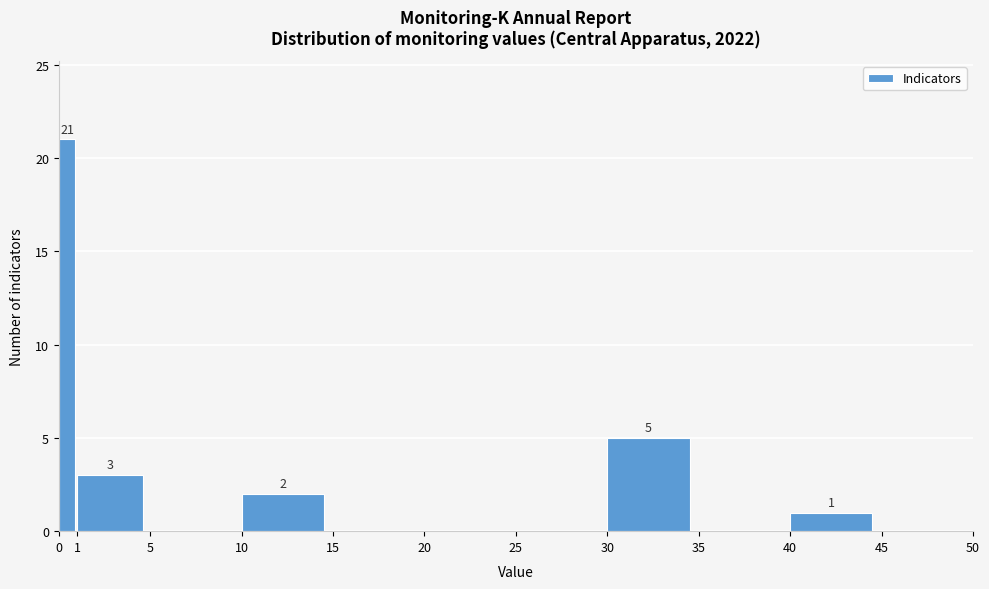

Which range on the x-axis has the tallest bar?

0 to 1